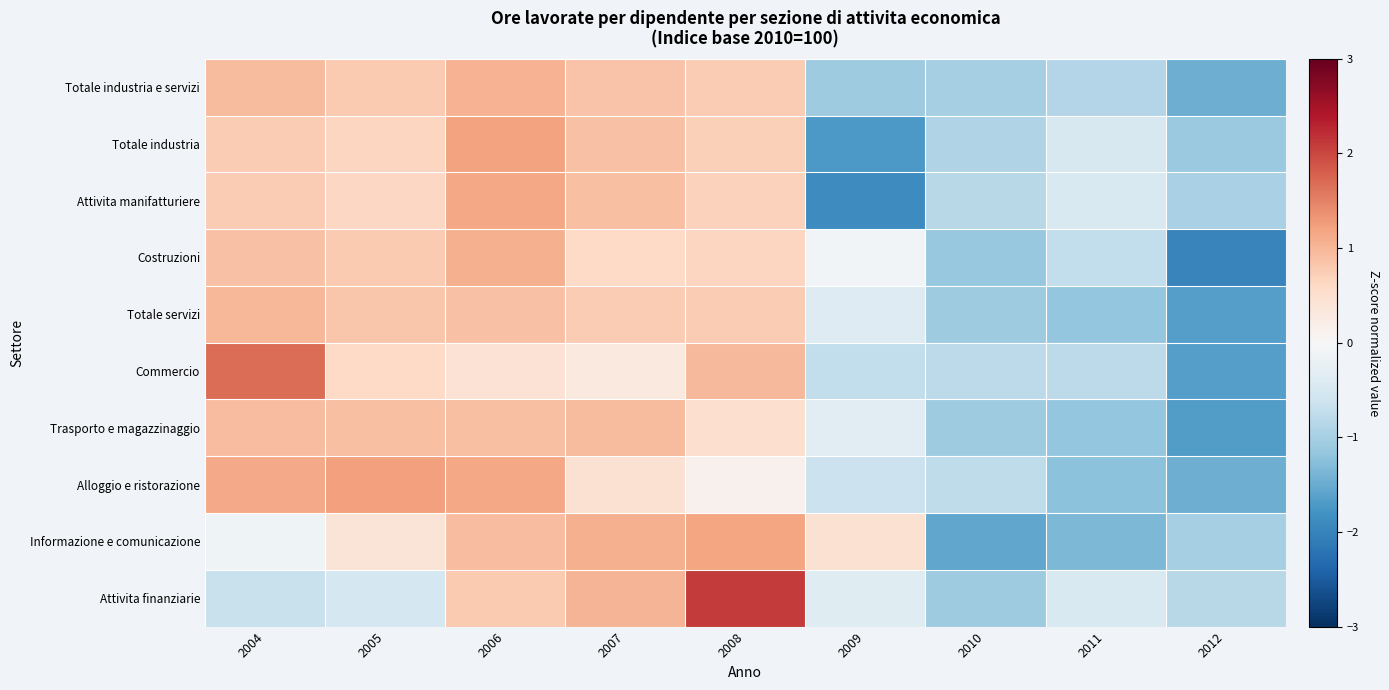

At how many categories does at least one series exceed 1?

5